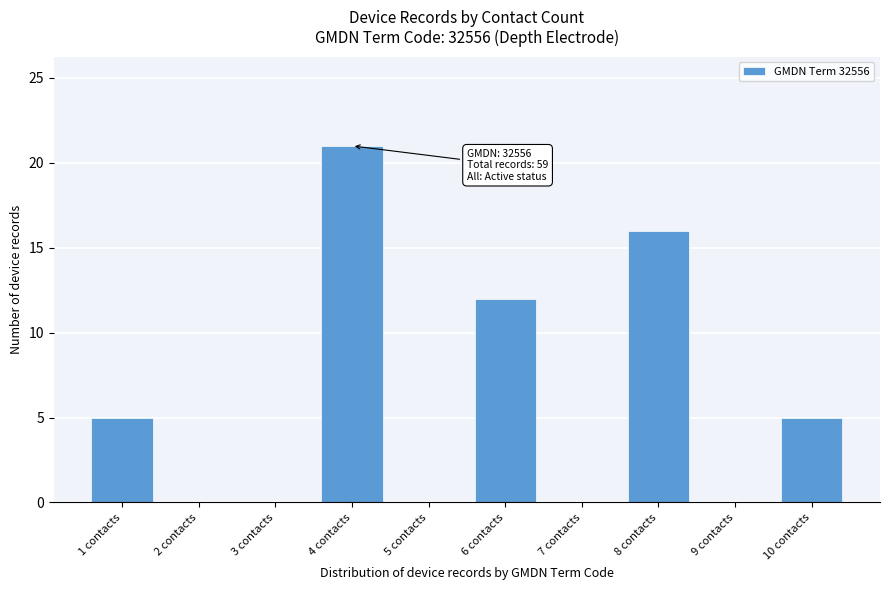

Which range on the x-axis has the tallest bar?

3.5 to 4.5